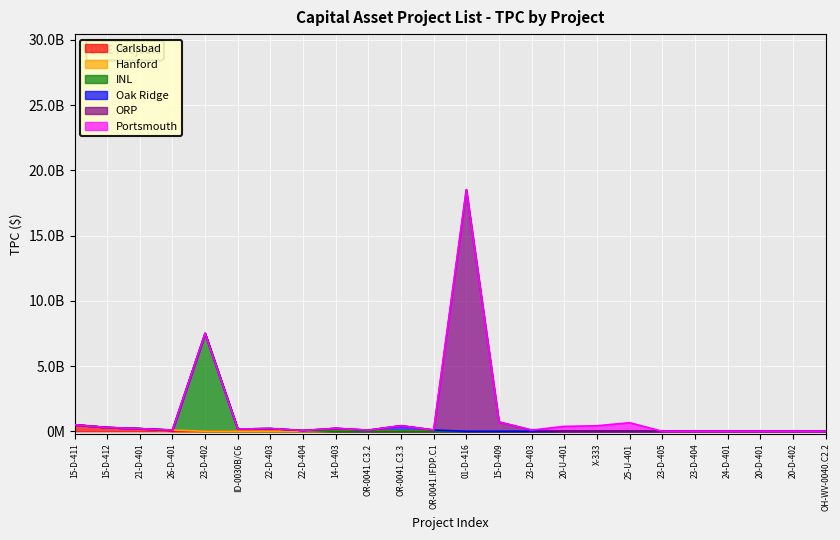

What is the ratio of the value at OR-0041.C3.2 to the value at 22-D-403?

0.4